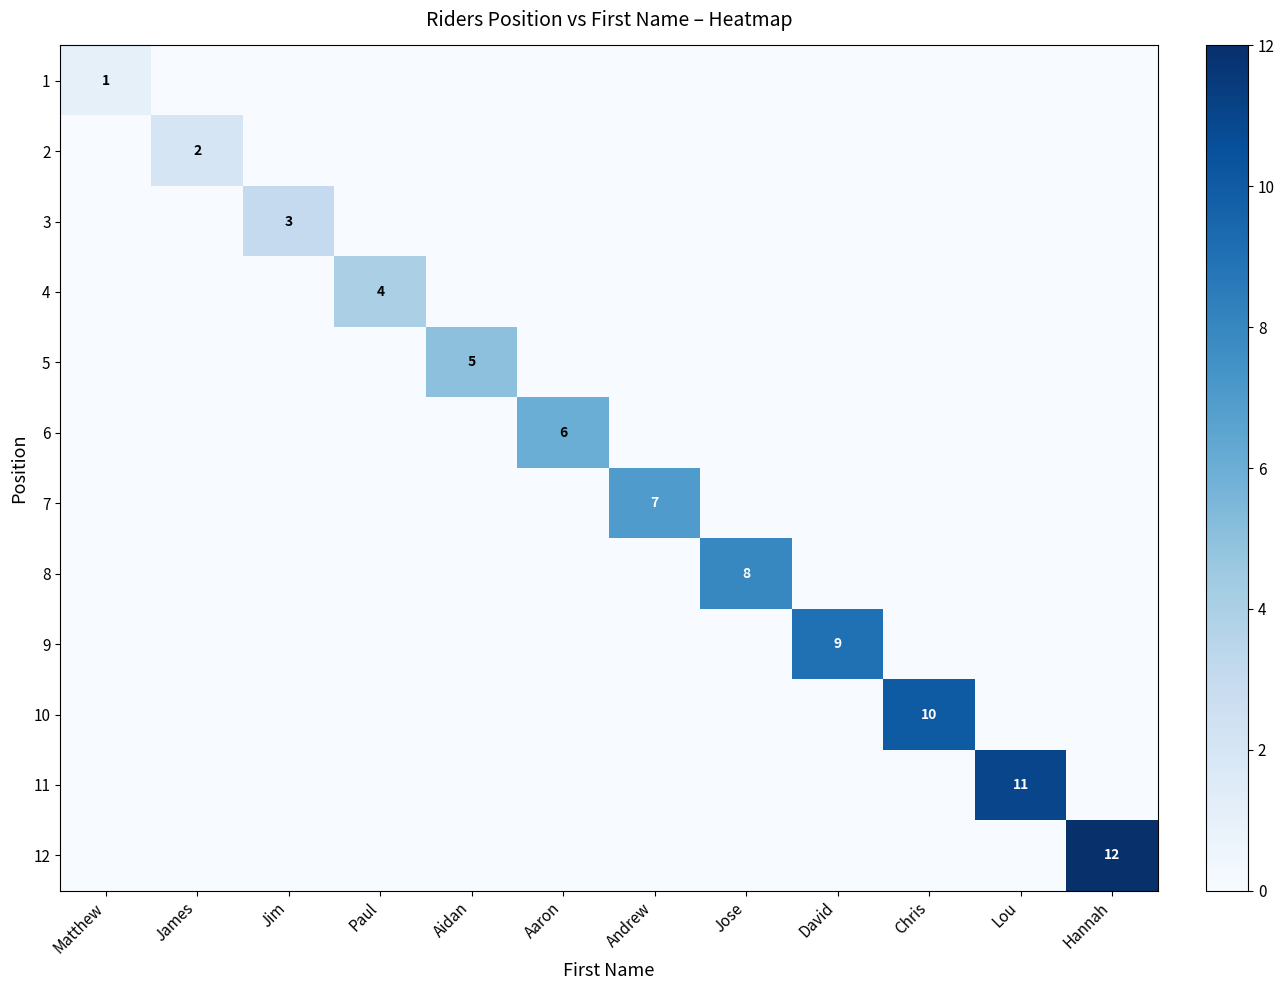

At which category is the sum across all series the highest?

Hannah